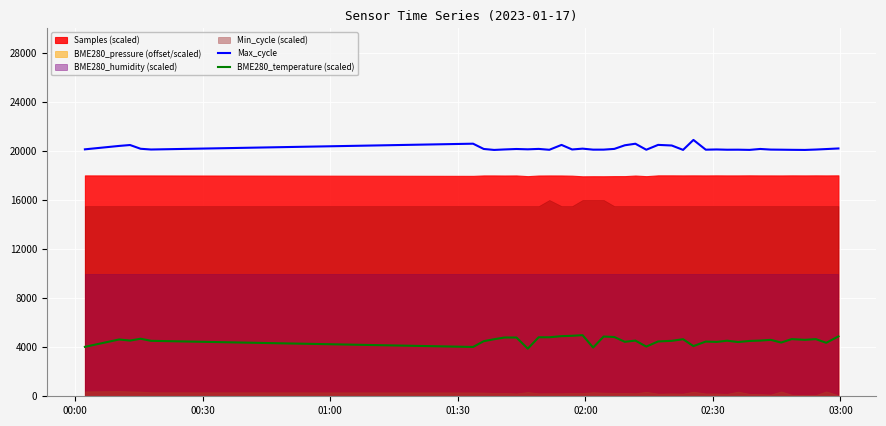

What is the minimum value for Max_cycle?

20079.0